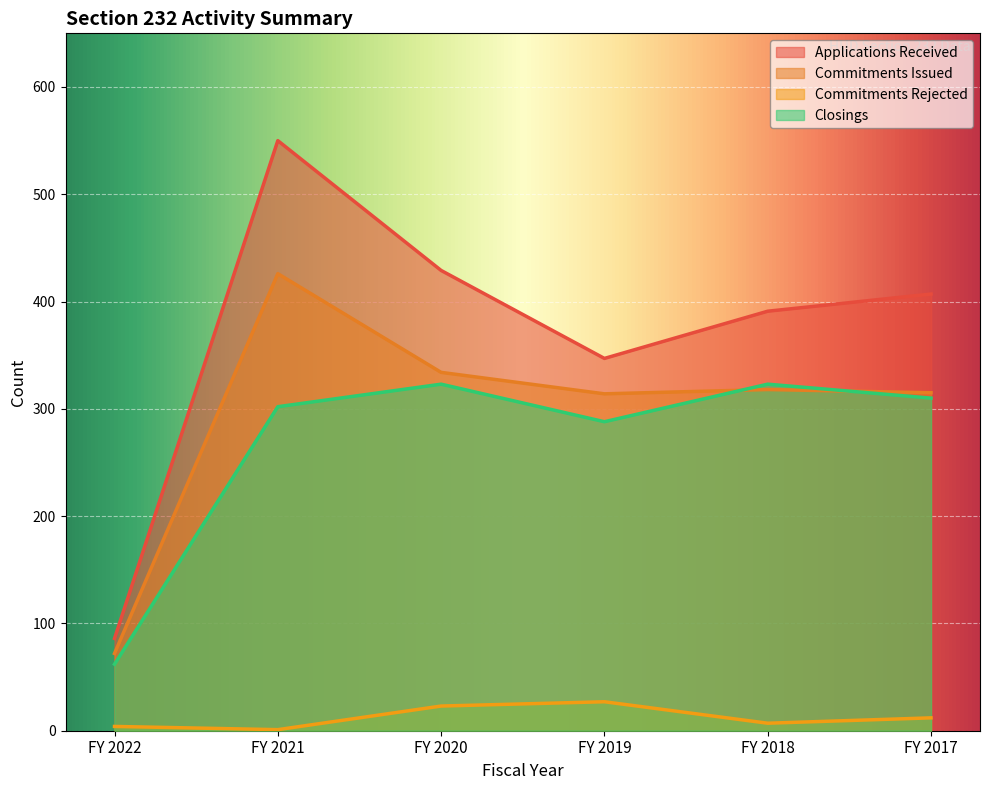

What is the difference between the highest and lowest values at FY 2018?

384